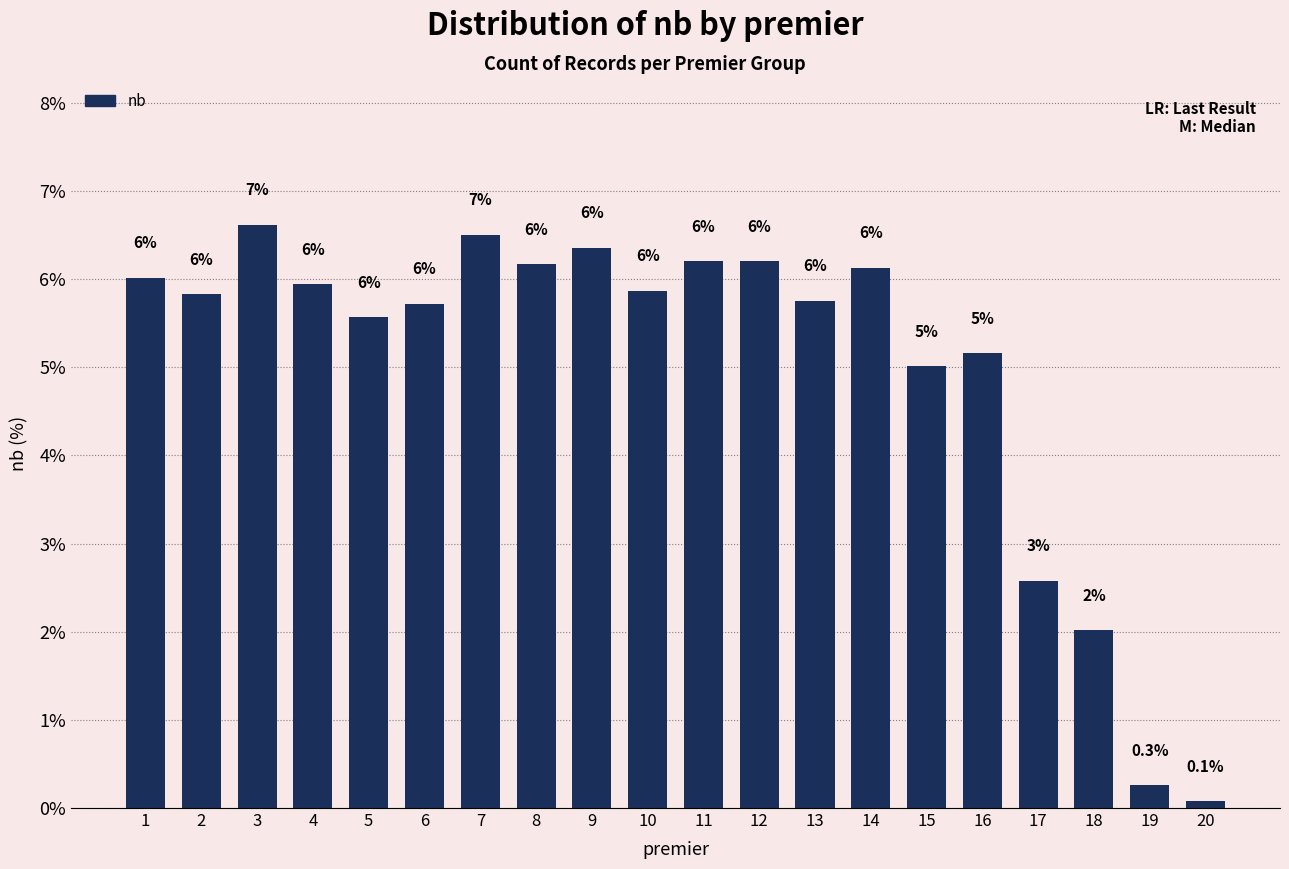

What is the value of the 19th bar from the left?

0.3